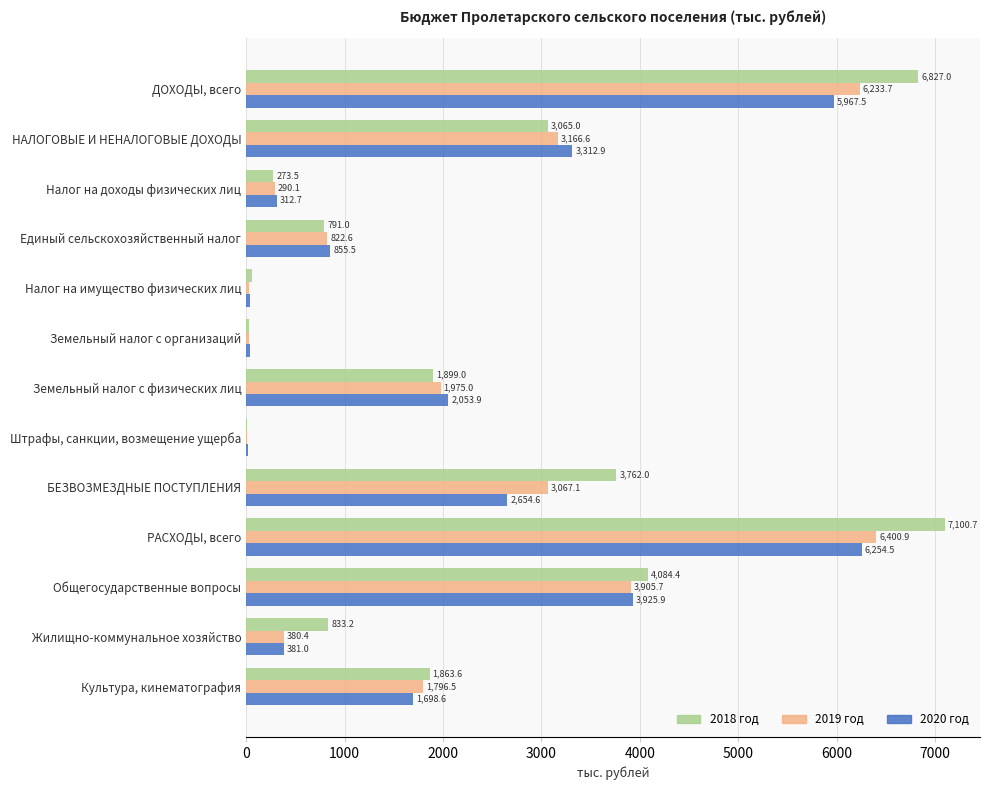

Which series has the largest total across all categories?

2018 год